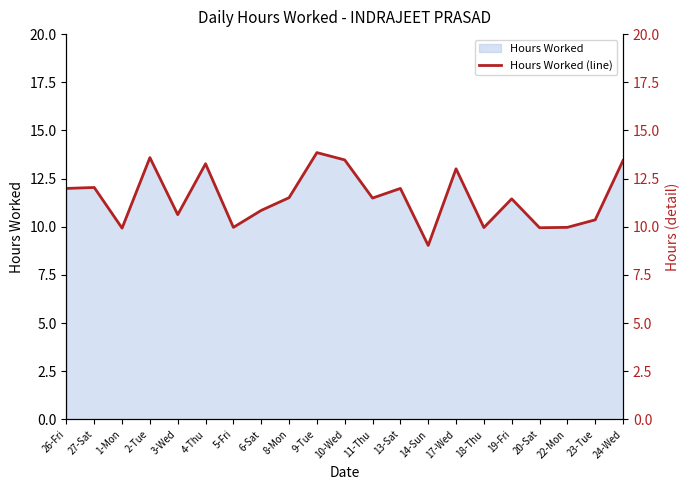

What is the average value?

11.5